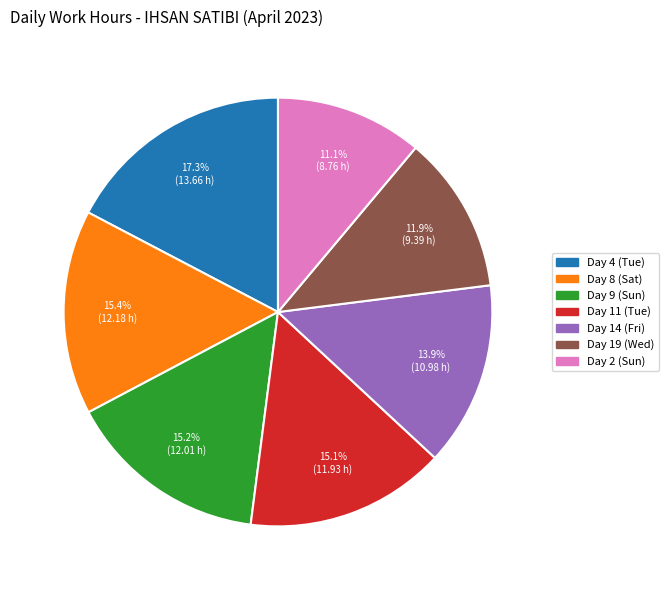

Which slice is the smallest?

Day 2 (Sun)